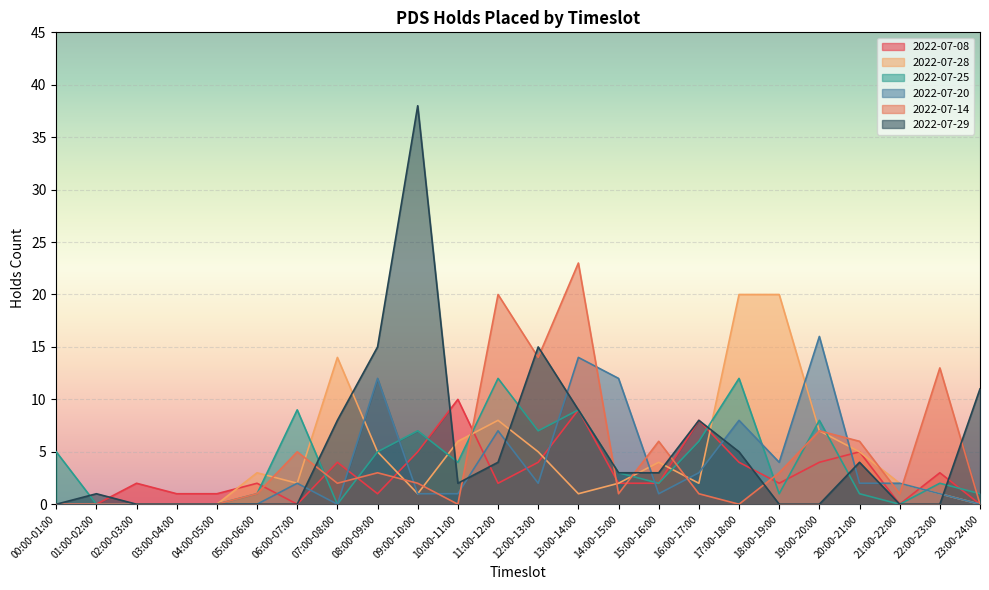

What is the label of the 21st point from the right?

03:00-04:00